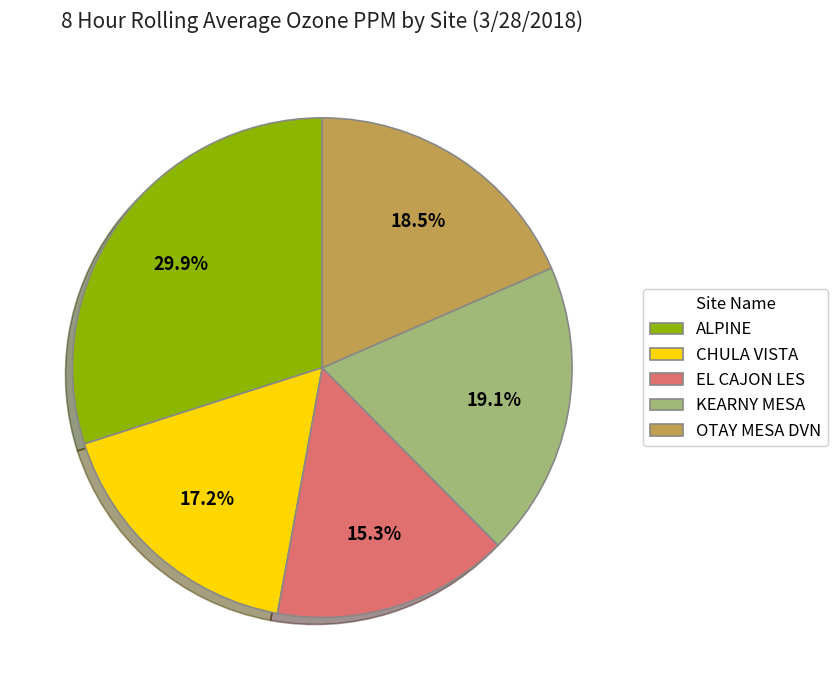

Count the number of slices in the pie.

5